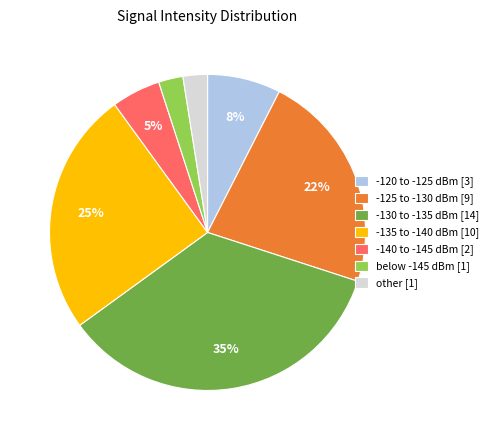

To the nearest percent, what is the combined percentage of other [1] and -120 to -125 dBm [3]?

10%